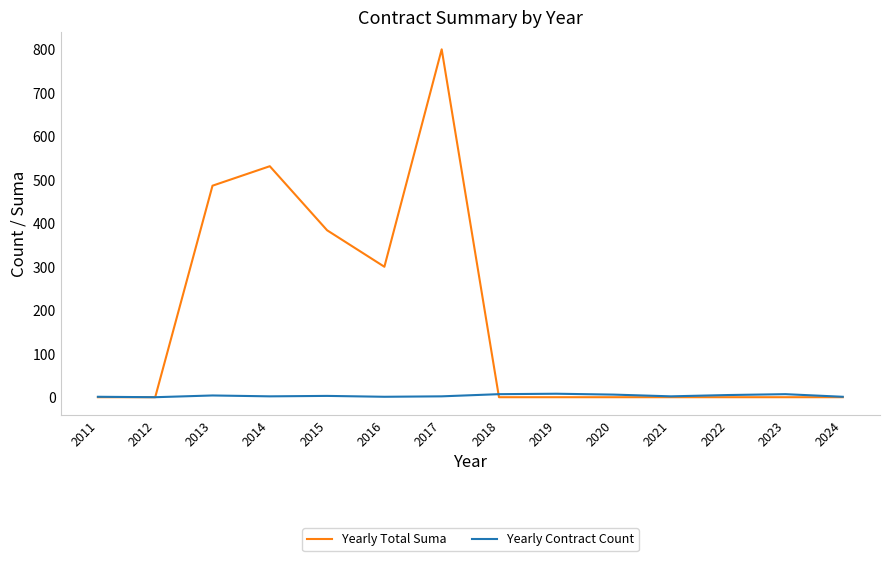

Which series has the largest total across all categories?

Yearly Total Suma